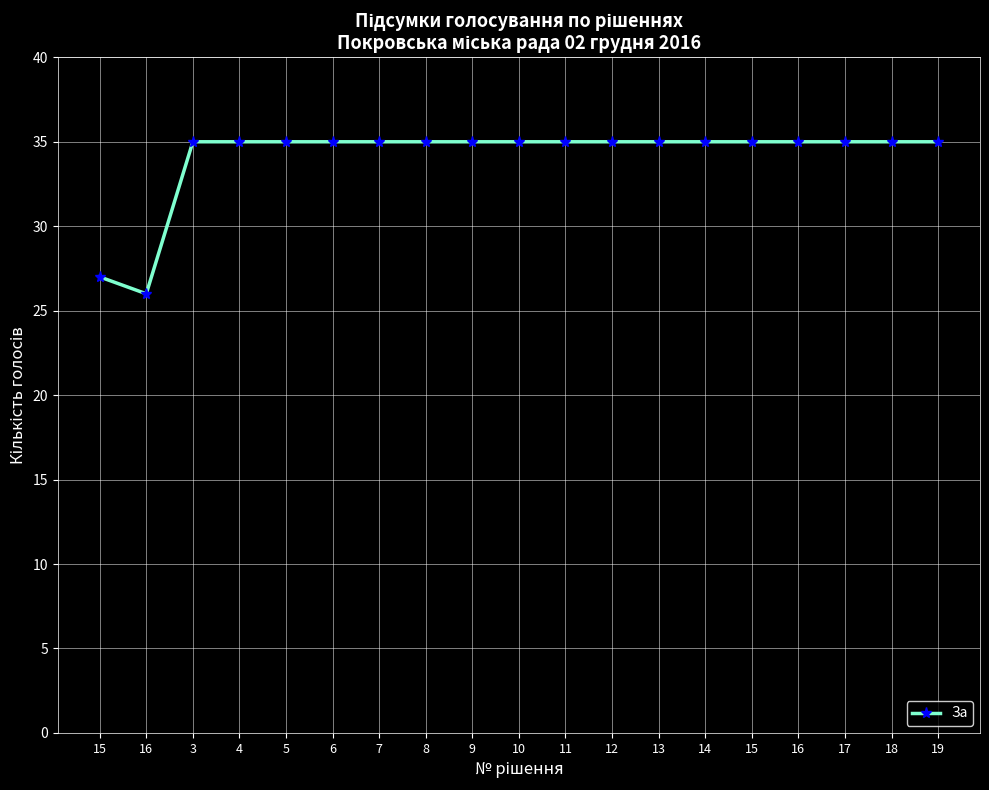

Reading left to right, extract all data points from this chart.

27	26	35	35	35	35	35	35	35	35	35	35	35	35	35	35	35	35	35